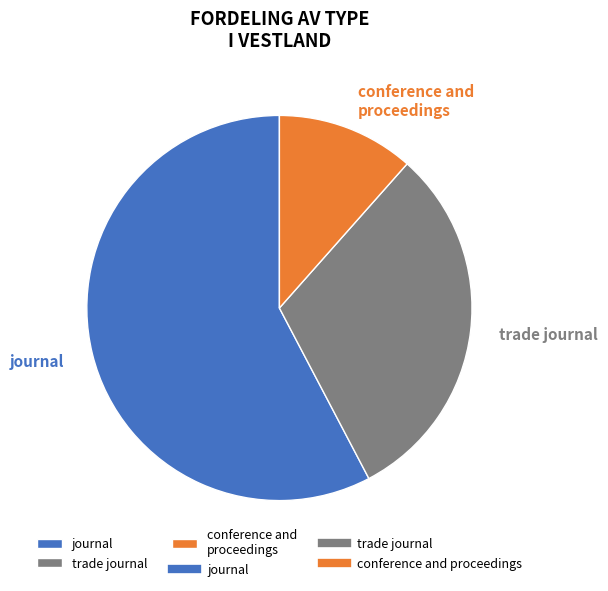

To the nearest percent, what is the difference between the largest and smallest slice percentages?

46%